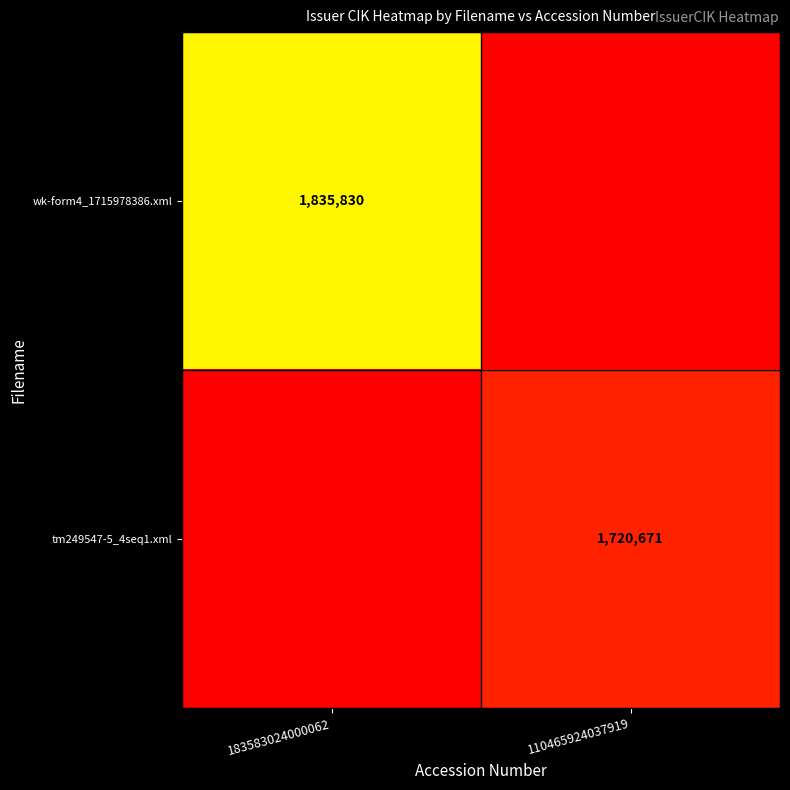

Which label corresponds to the largest value in the chart?

183583024000062